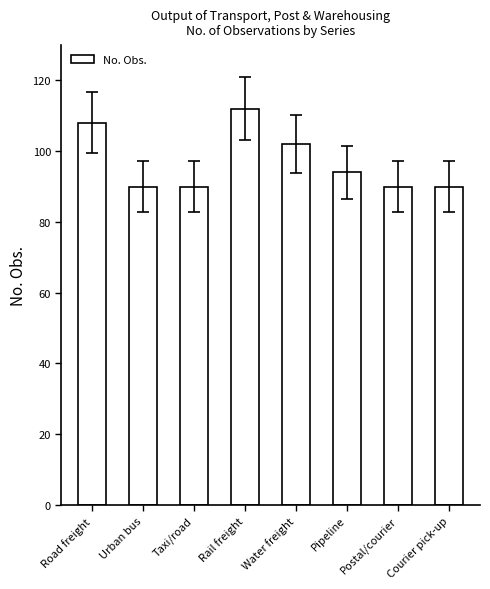

At which label does the data first exceed 94?

Road freight